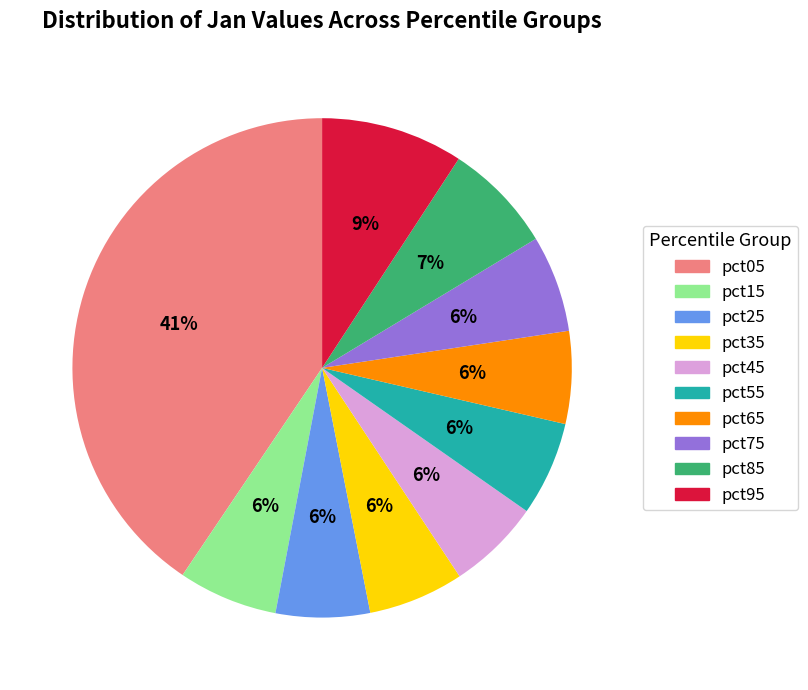

Do pct05 and pct75 together represent more than half of the pie?

No